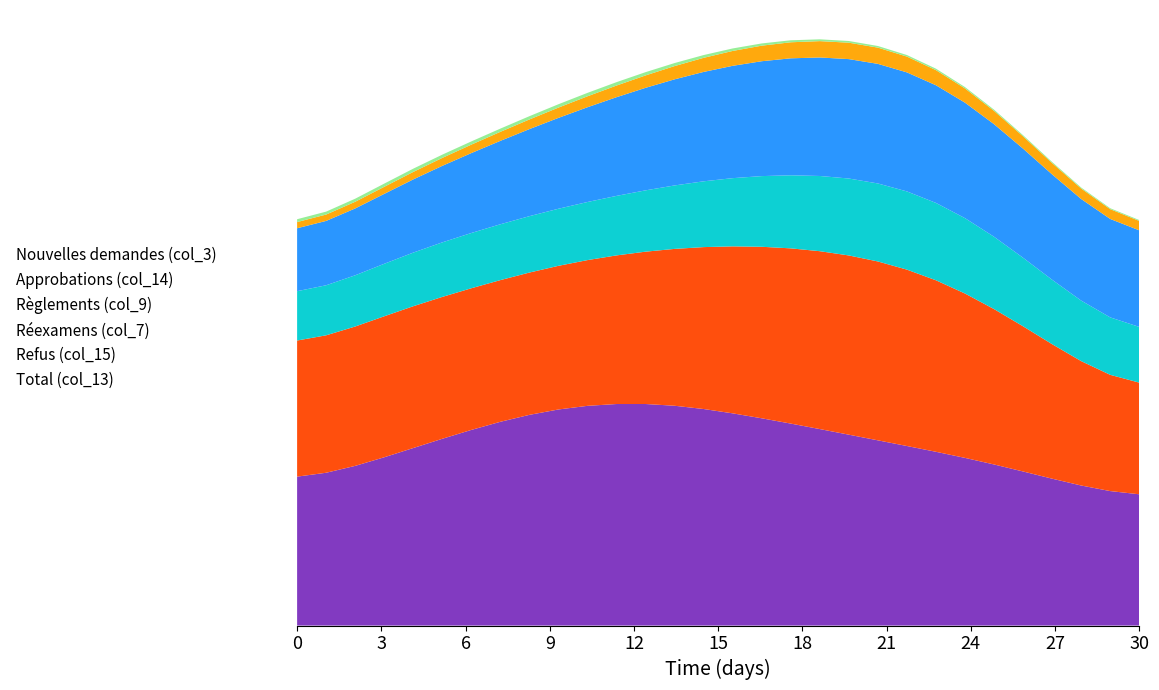

Reading left to right, what are all the values shown in this chart?

Total (col_13): 96	15	81	1	91	73
Refus (col_15): 91	14	77	1	79	67
Réexamens (col_7): 31	4	27	0	57	20
Règlements (col_9): 33	5	28	0	93	31
Approbations (col_14): 5	1	4	0	12	6
Nouvelles demandes (col_3): 2	1	1	0	0	1